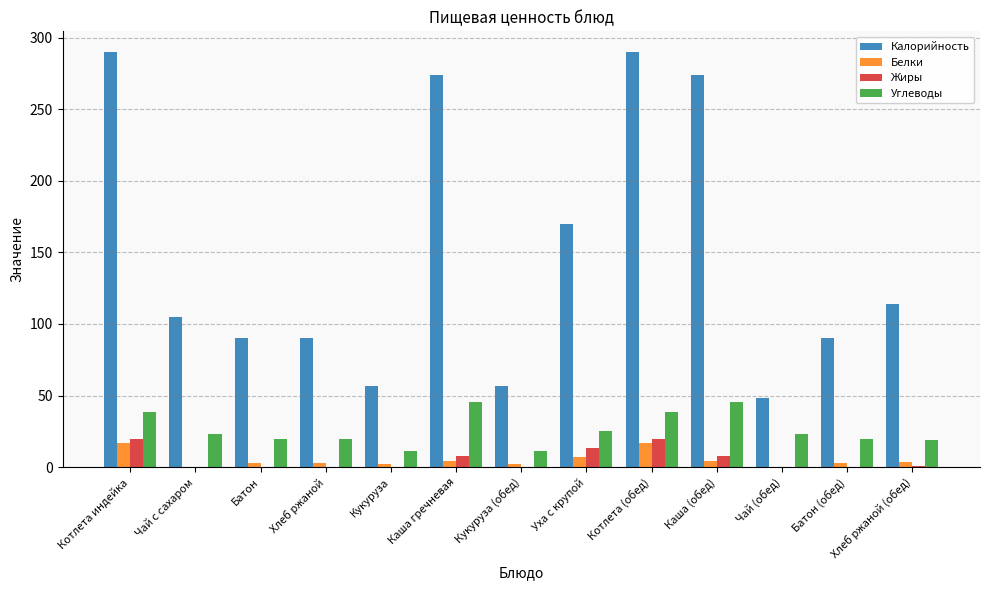

Read the Белки value at Котлета (обед).

17.1